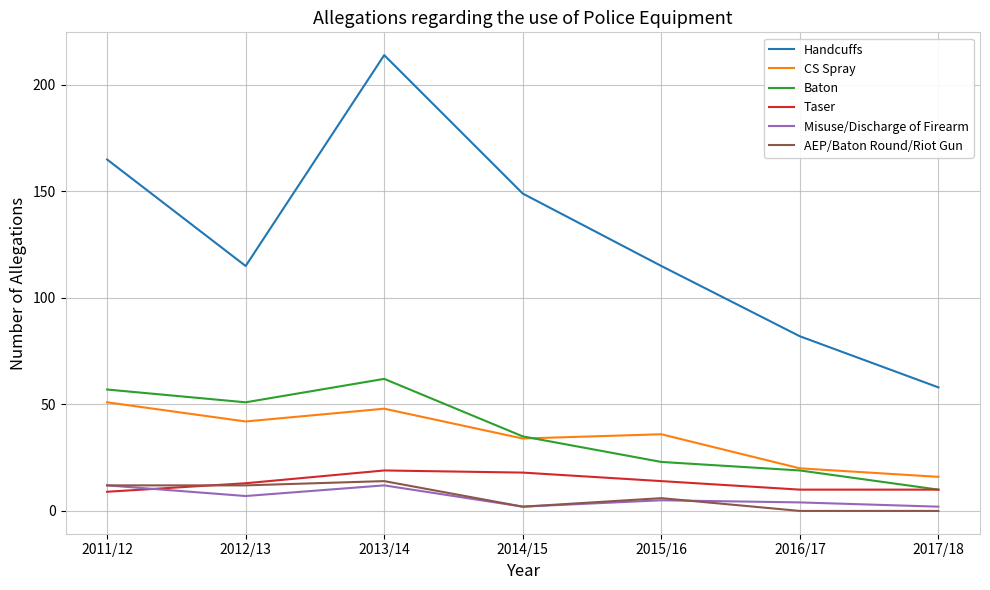

Is this an area chart (filled region under the line)?

No